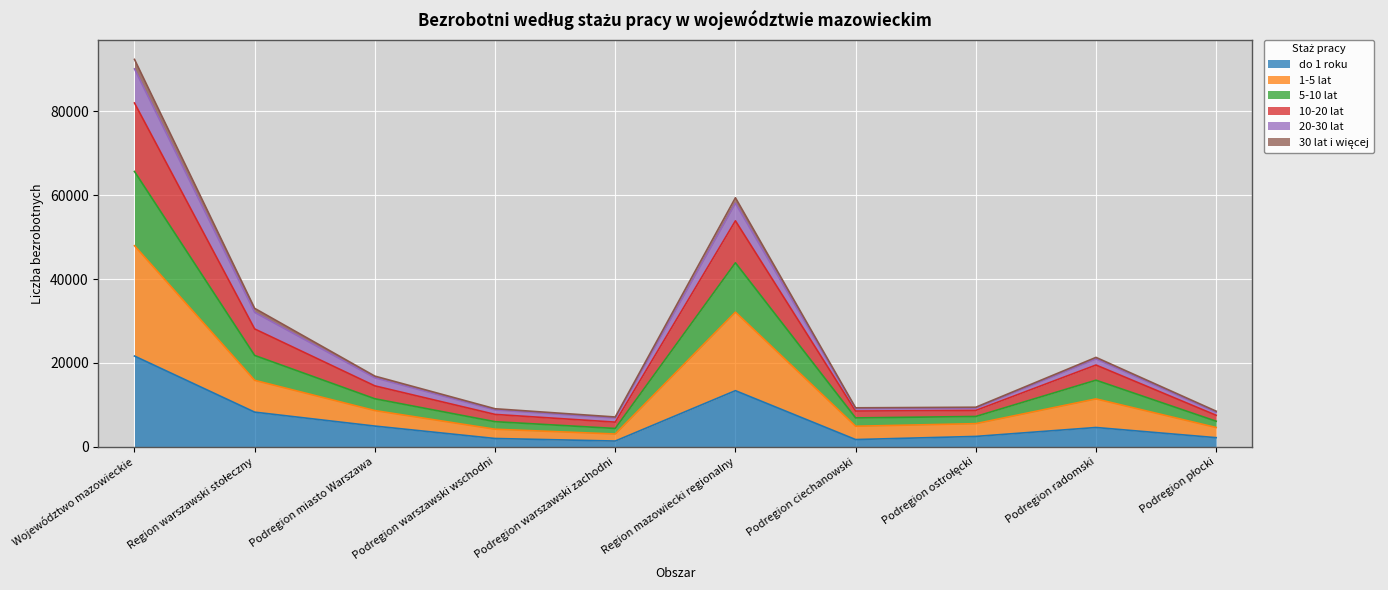

Where does the 1-5 lat series first go above 11443?

Województwo mazowieckie